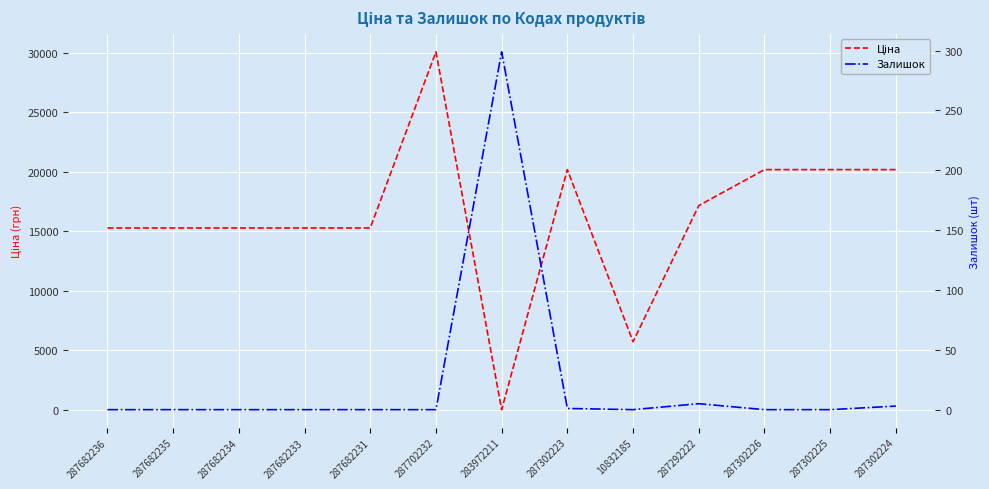

Reading left to right, extract all data points from this chart.

Ціна: 15288.0	15288.0	15288.0	15288.0	15288.0	30077.8	32.0	20186.0	5736.9	17165.0	20186.0	20186.0	20186.0
Залишок: 0.0	0.0	0.0	0.0	0.0	0.0	299.0	1.0	0.0	5.0	0.0	0.0	3.0